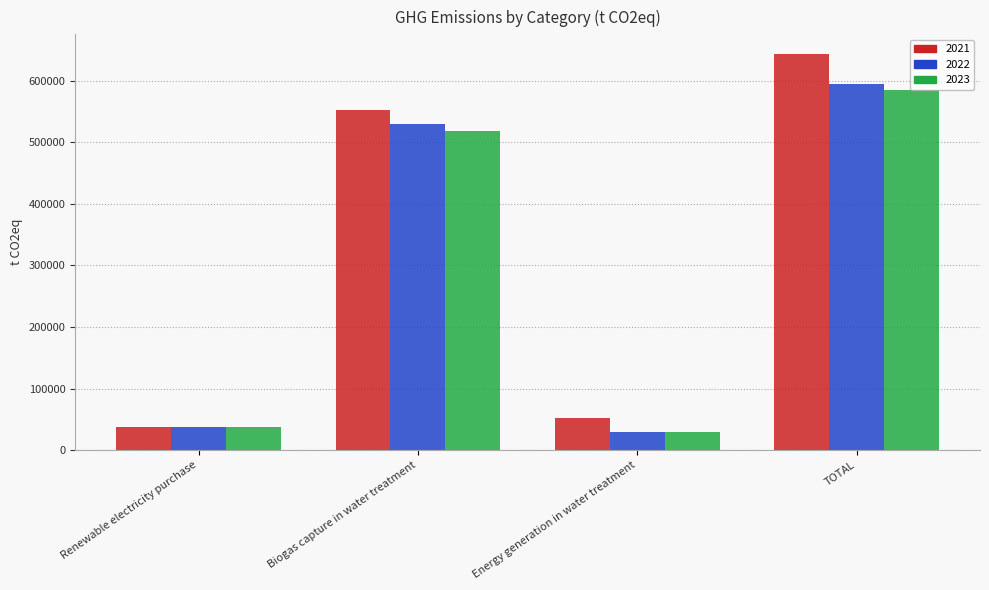

What is the spread (max minus min) of values at TOTAL?

58476